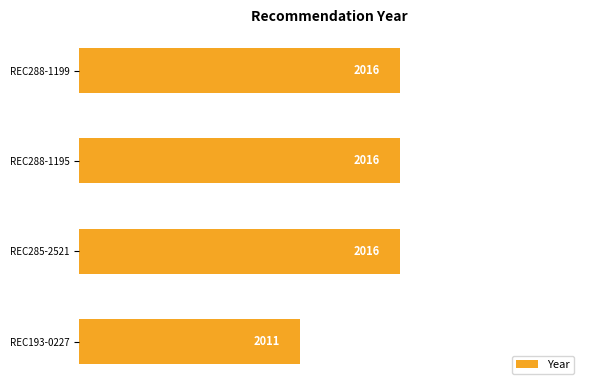

What is the label of the 2nd bar from the top?

REC288-1195